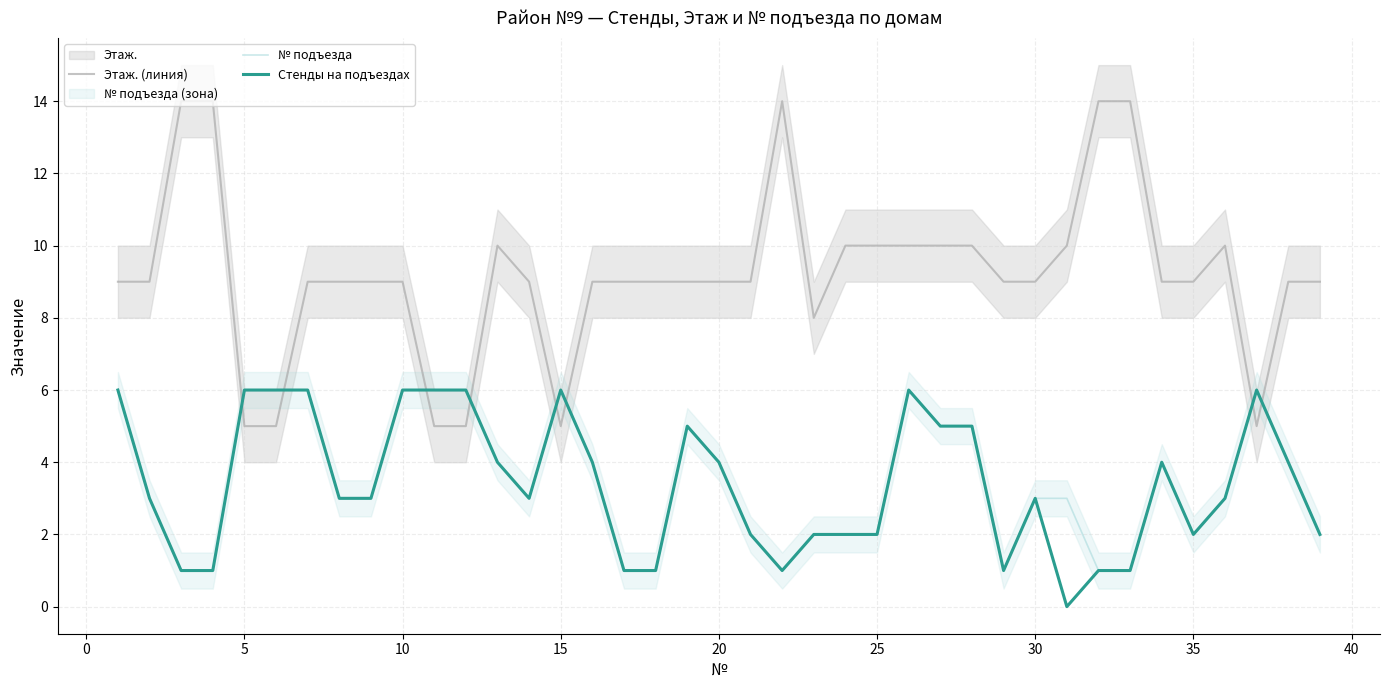

Is it true that Этаж. (линия) equals 9 at 30?

True